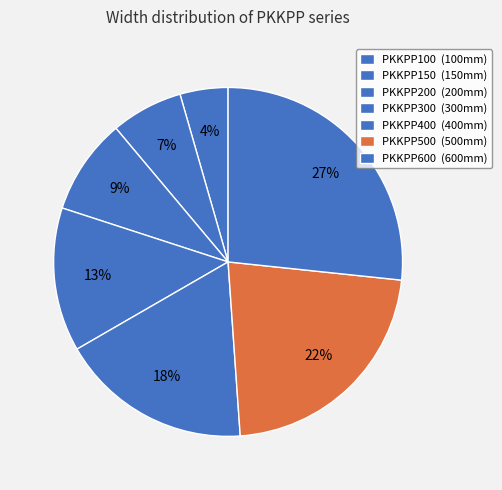

To the nearest percent, what is the average slice percentage?

14%